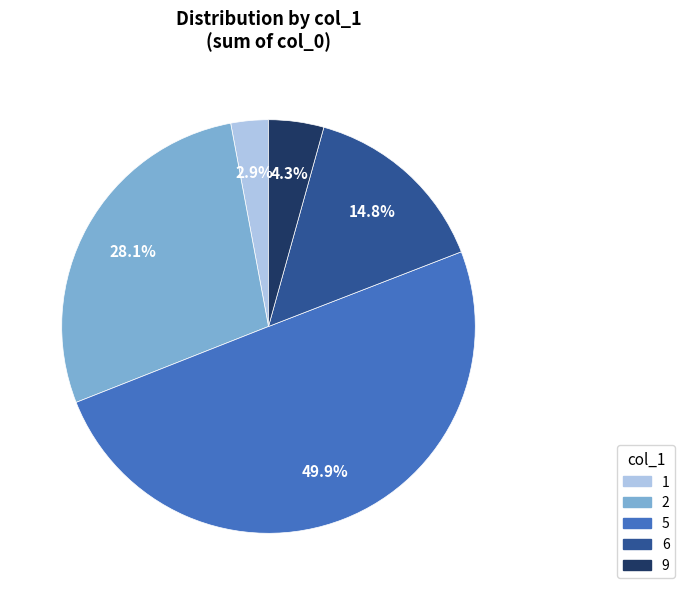

Which category has the biggest portion of the pie?

5